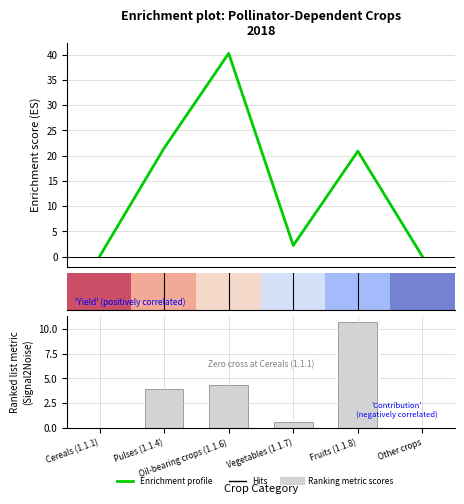

What is the sum of all Ranking metric scores values?

19.5